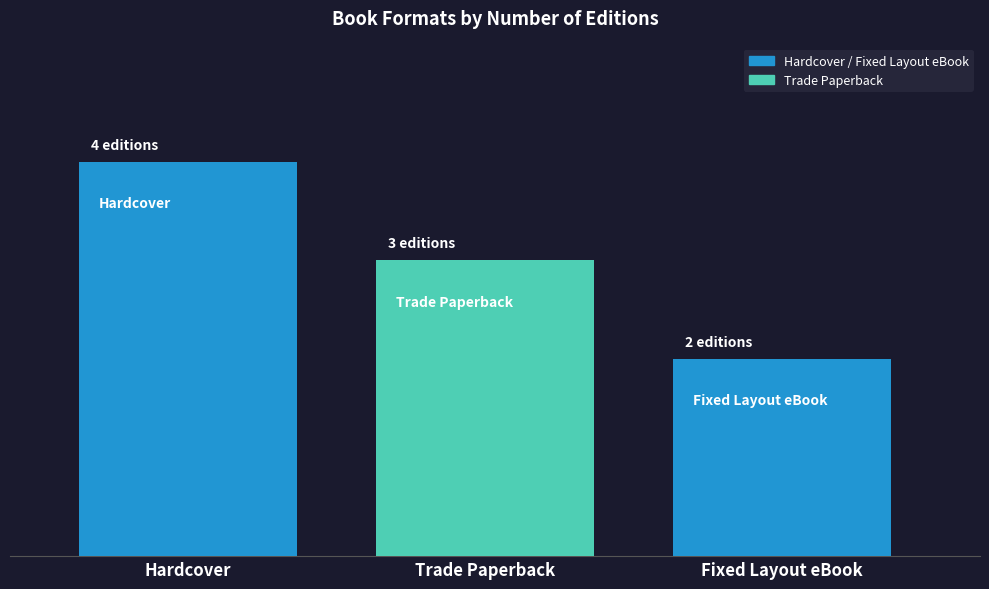

Does the chart contain stacked bars?

No